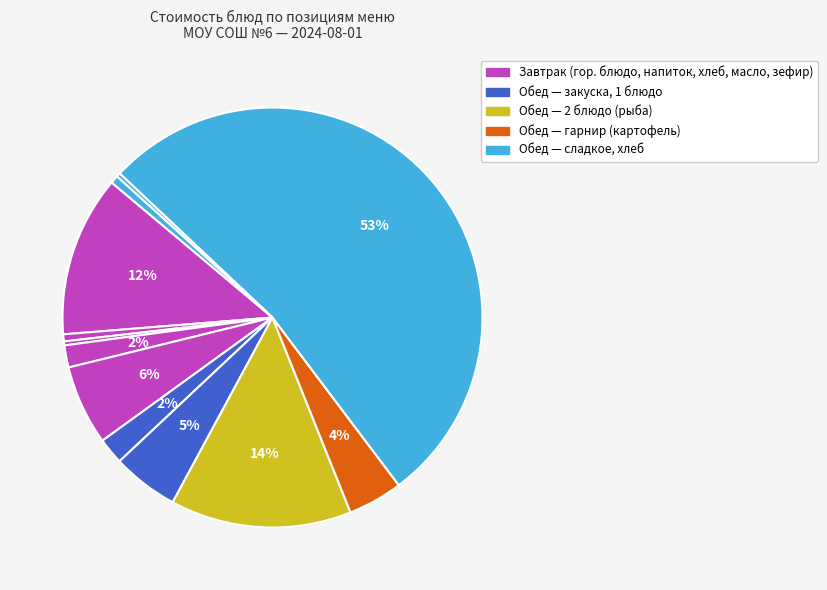

How many slices are in this pie chart?

12